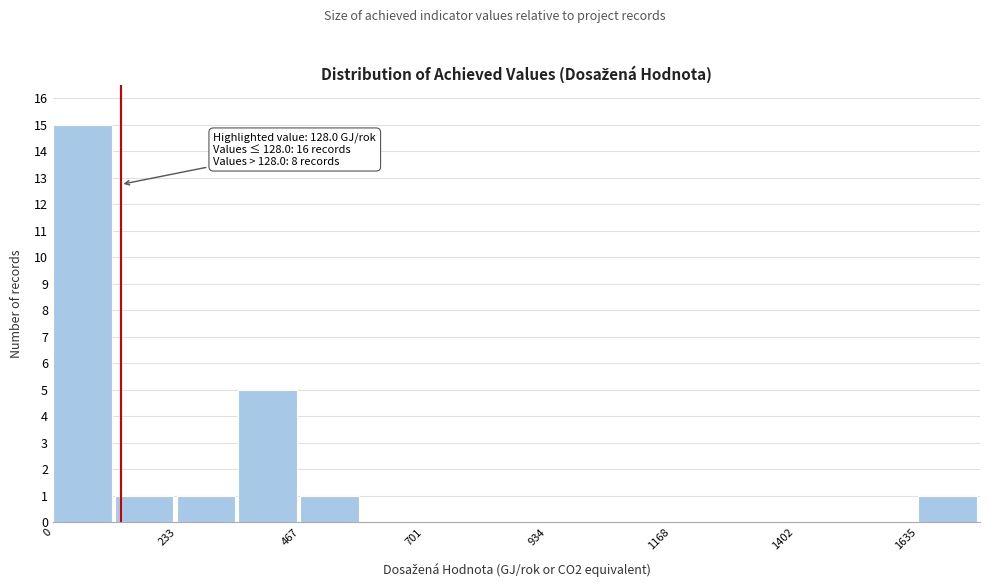

Around what value on the x-axis is the tallest bar? Give the approximate position of its centre, as read against the axis.

50